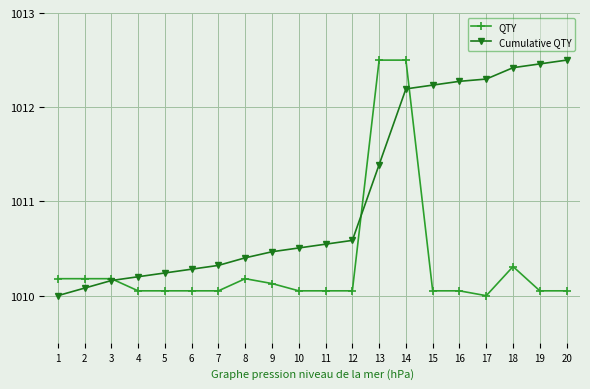

What is the sum of all Cumulative QTY values?

20221.6